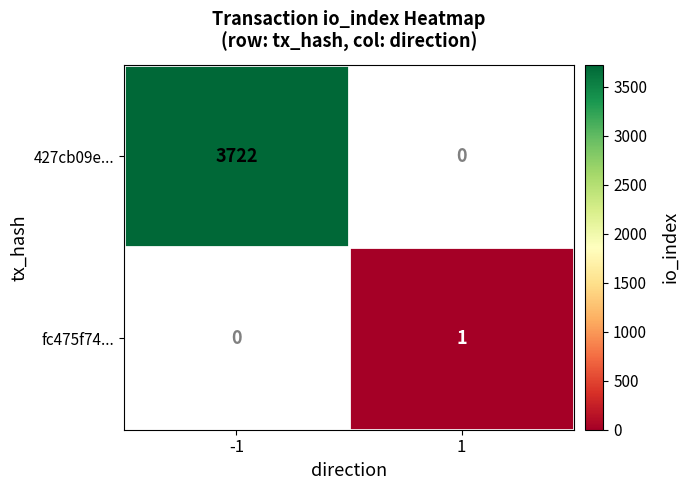

Is the value of fc475f74... at -1 greater than the value of 427cb09e... at 1?

No